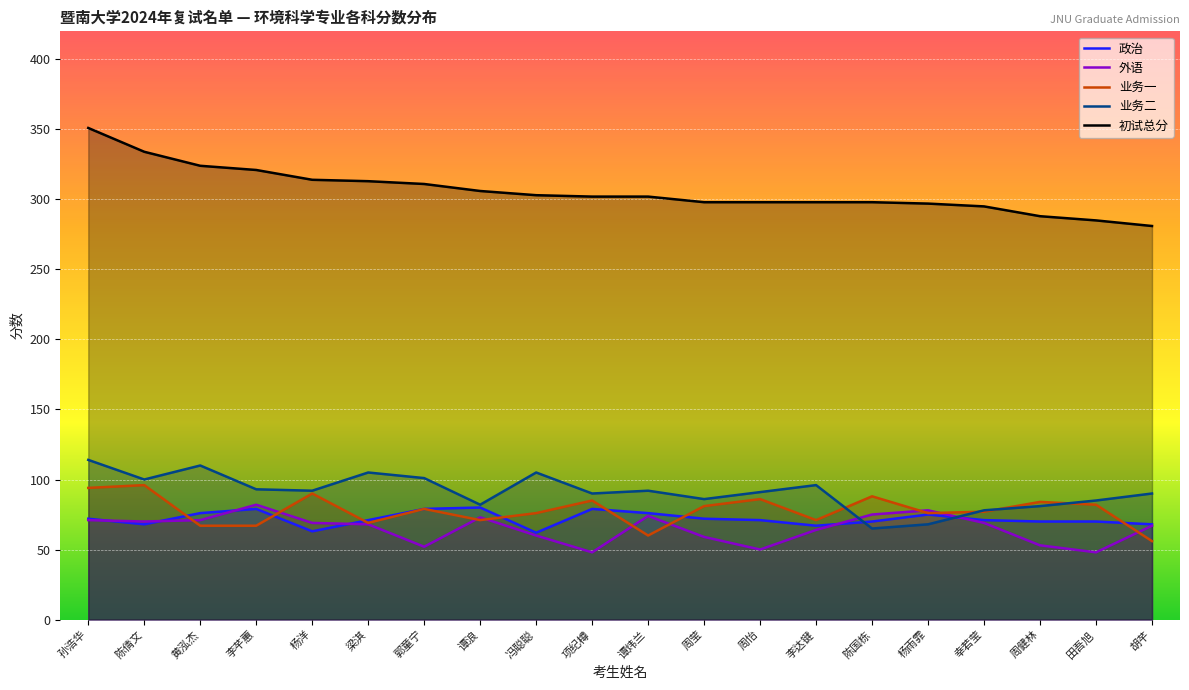

Between 陈倩文 and 周怡, which is larger?

周怡